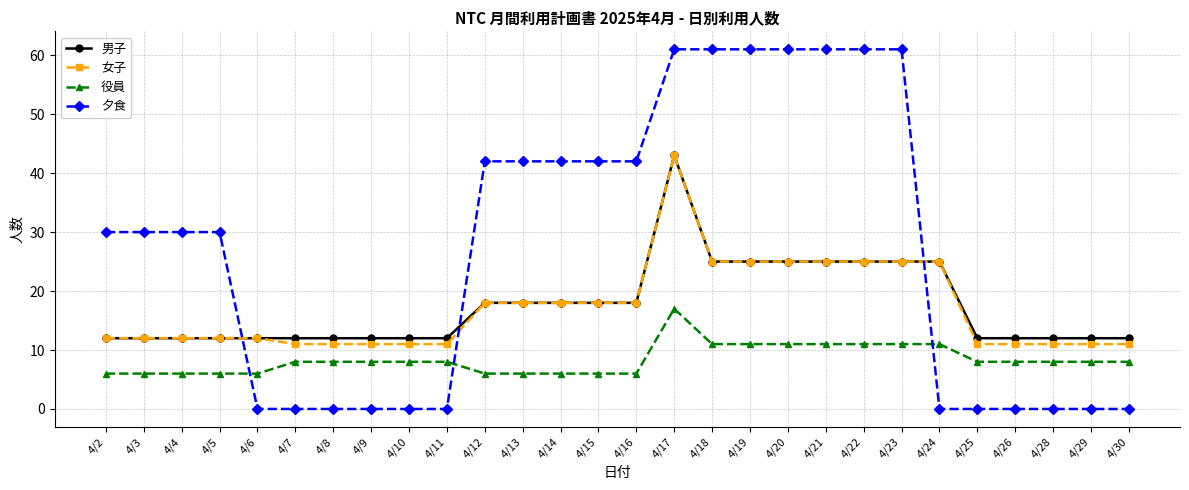

At 4/25, list the series in order from largest to smallest.

男子, 女子, 役員, 夕食